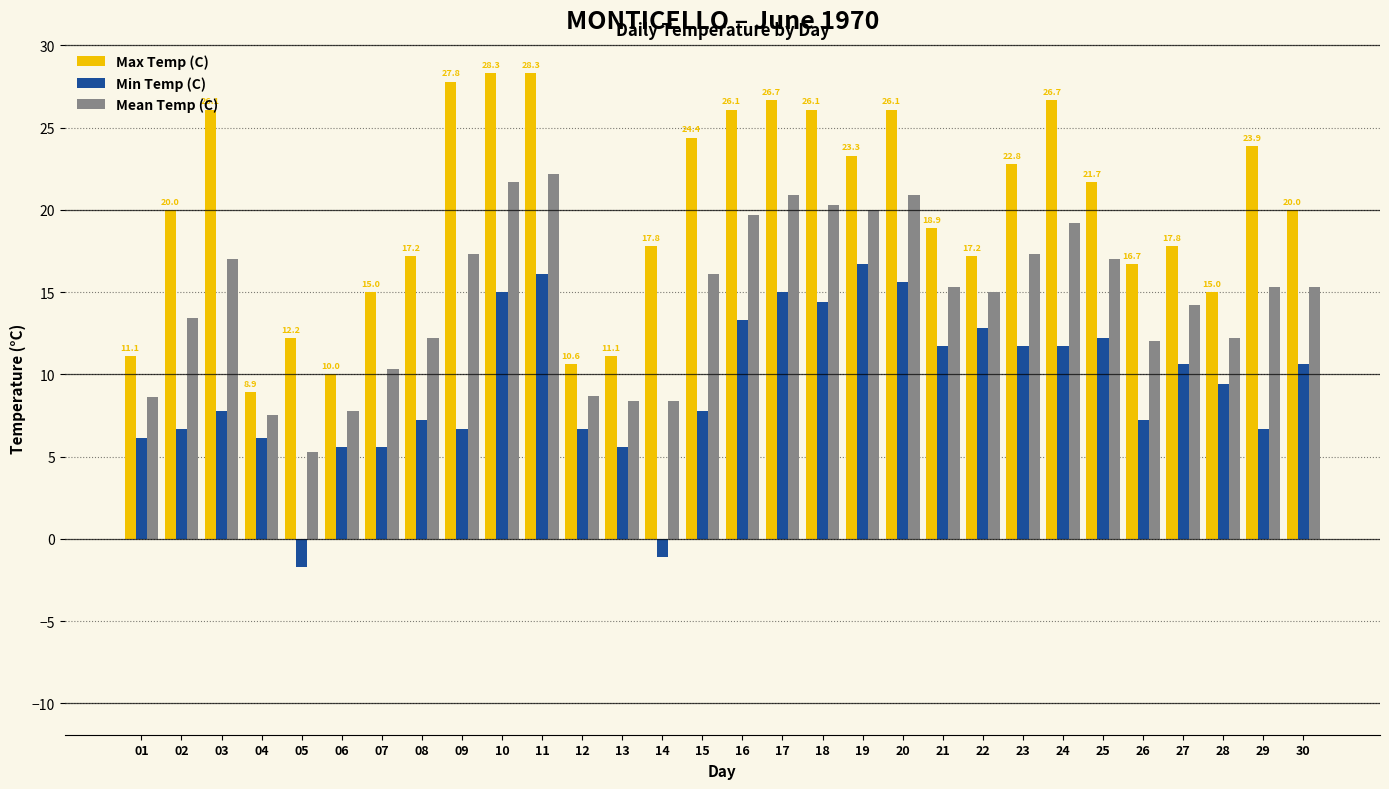

What is the minimum value for Min Temp (C)?

-1.7